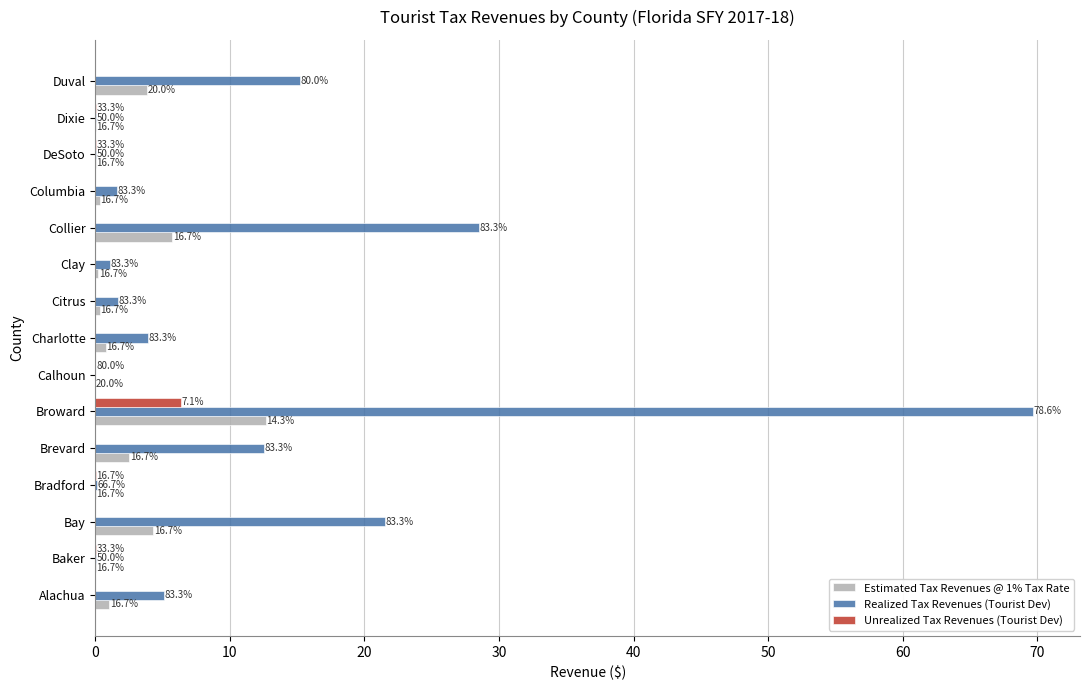

What is the average value of the Estimated Tax Revenues @ 1% Tax Rate series?

2.1